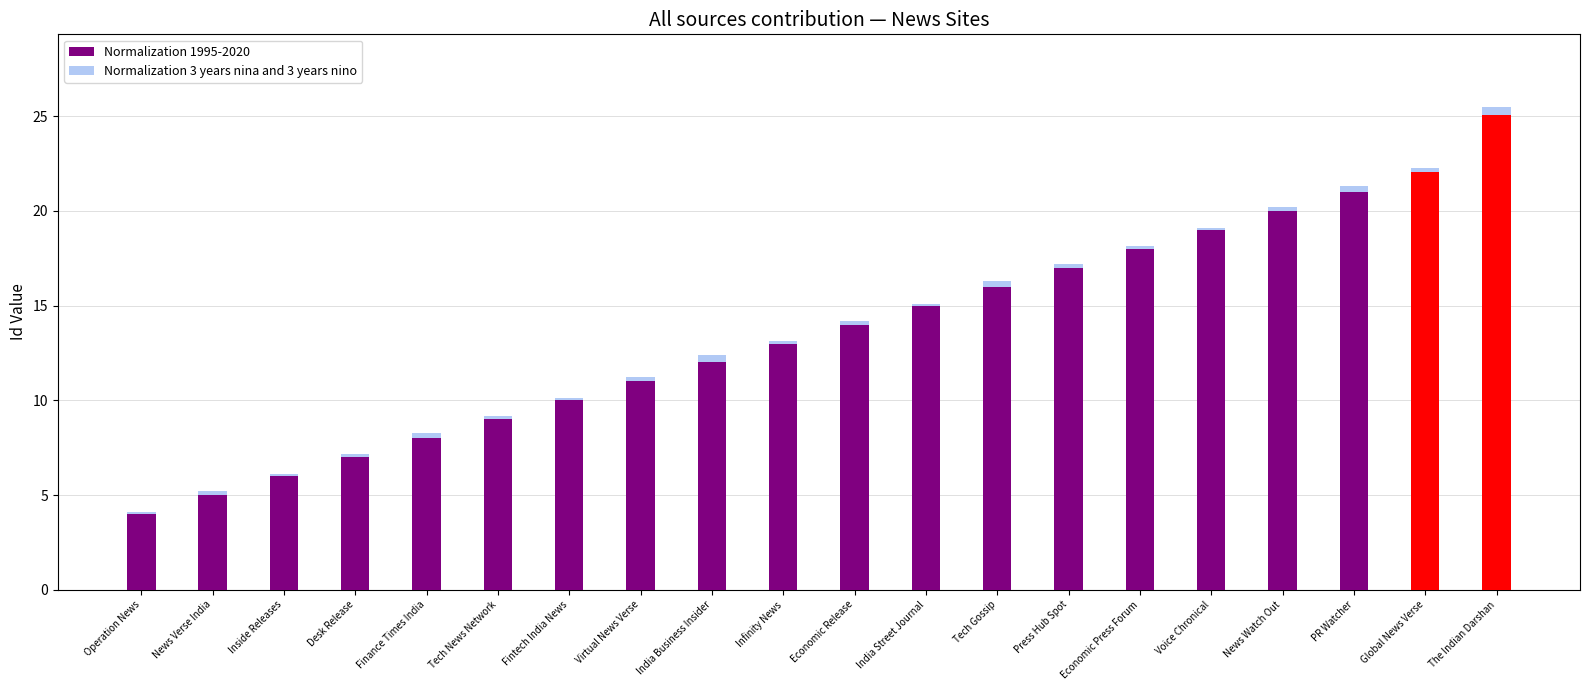

What is the greatest value displayed?

25.5